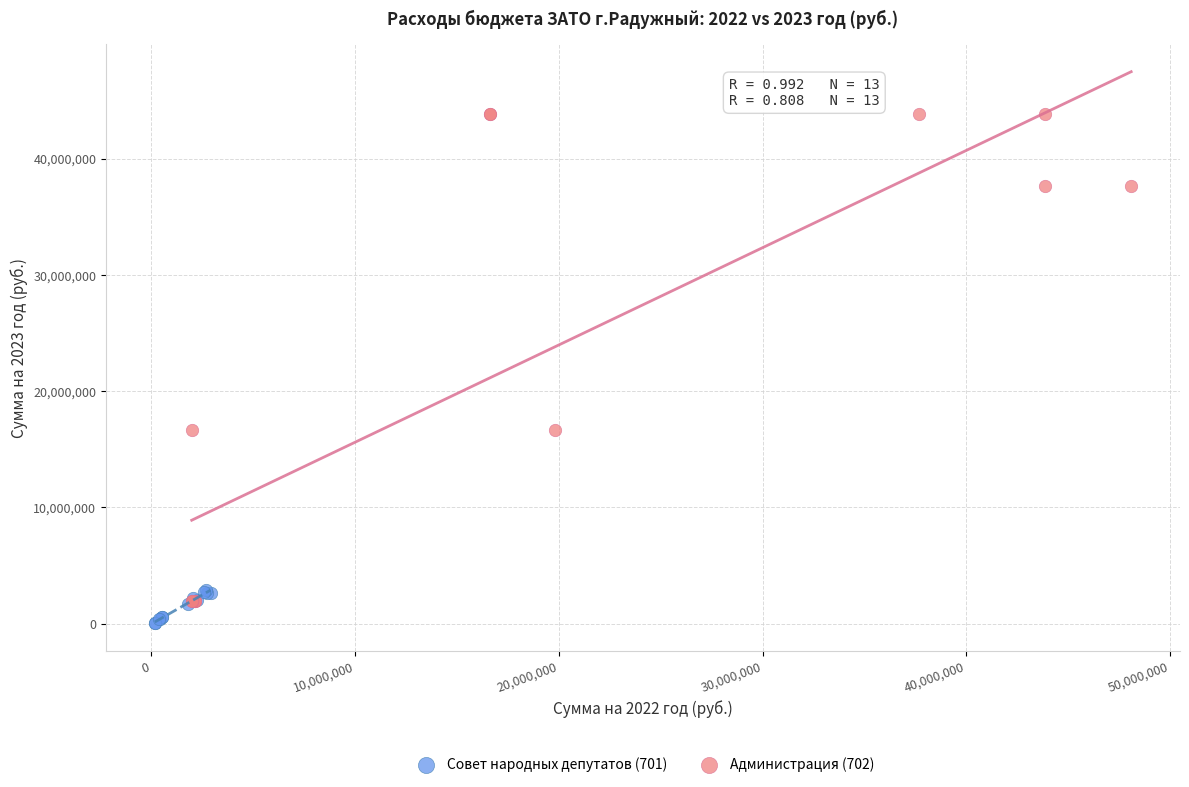

Which series has the widest spread of Y values?

Администрация (702)